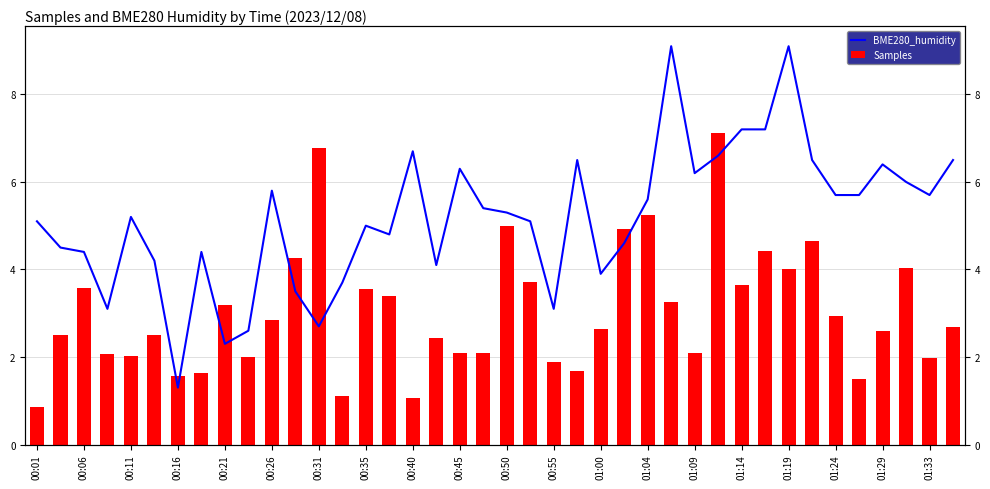

Reading right to left, transcribe all the data shown in this chart.

BME280_humidity: 6.5	5.7	6.0	6.4	5.7	5.7	6.5	9.1	7.2	7.2	6.6	6.2	9.1	5.6	4.6	3.9	6.5	3.1	5.1	5.3	5.4	6.3	4.1	6.7	4.8	5.0	3.7	2.7	3.5	5.8	2.6	2.3	4.4	1.3	4.2	5.2	3.1	4.4	4.5	5.1
Samples: 2.7	2.0	4.0	2.6	1.5	2.9	4.7	4.0	4.4	3.6	7.1	2.1	3.3	5.3	4.9	2.6	1.7	1.9	3.7	5.0	2.1	2.1	2.4	1.1	3.4	3.6	1.1	6.8	4.3	2.8	2.0	3.2	1.6	1.6	2.5	2.0	2.1	3.6	2.5	0.9